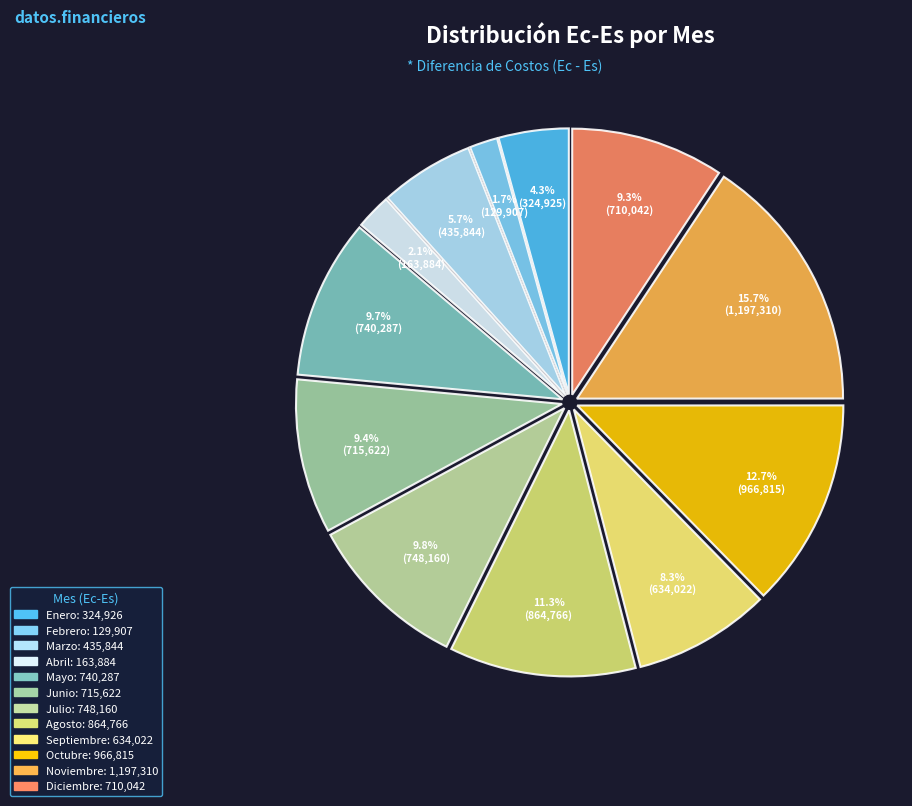

Does Enero account for over 50% of the chart?

No